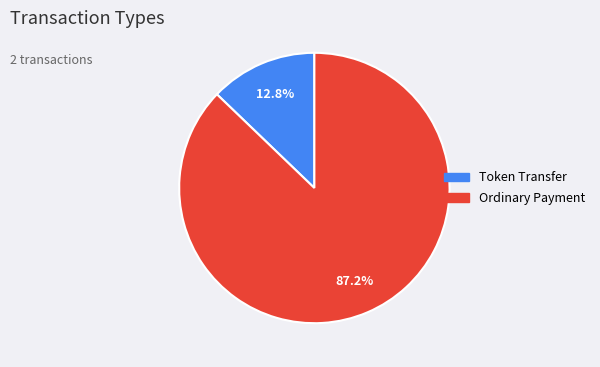

What is the smallest slice in the pie chart?

Token Transfer